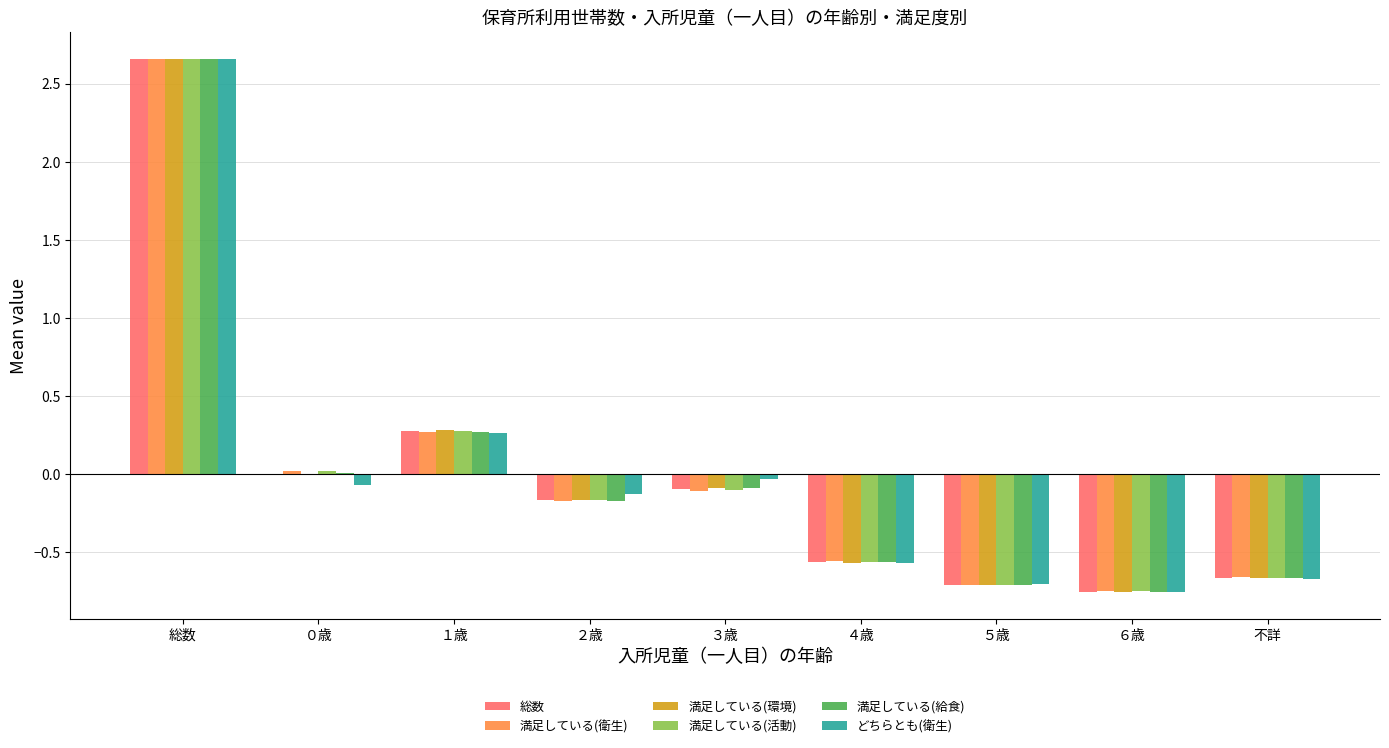

Between １歳 and 不詳, which series saw the biggest shift?

満足している(環境)